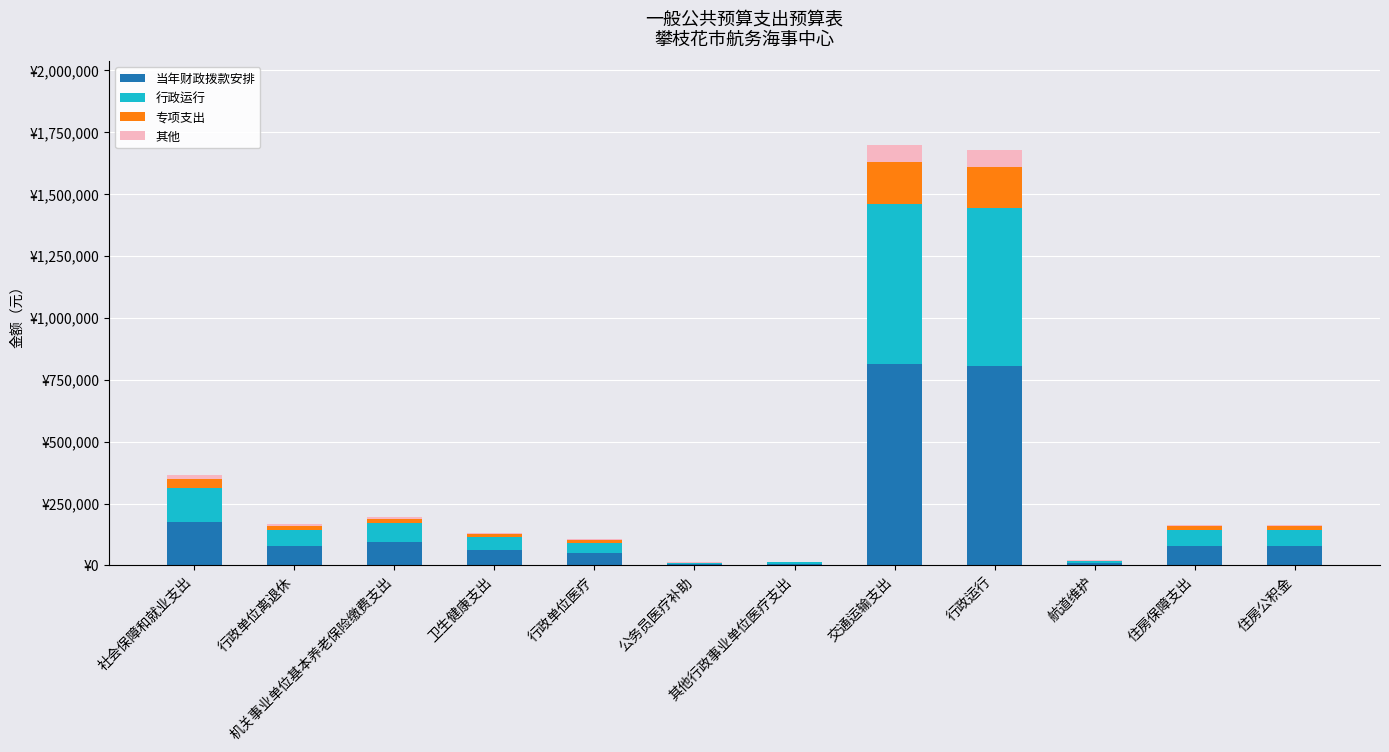

What is the lowest value of the 当年财政拨款安排 series?

5760.0